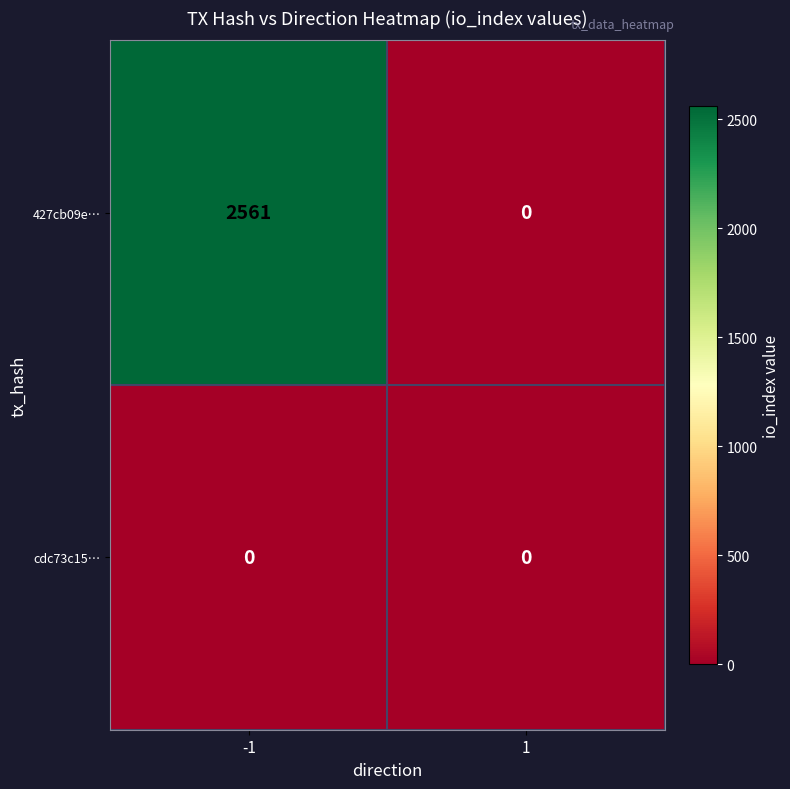

What is the highest value of the 427cb09e… series?

2561